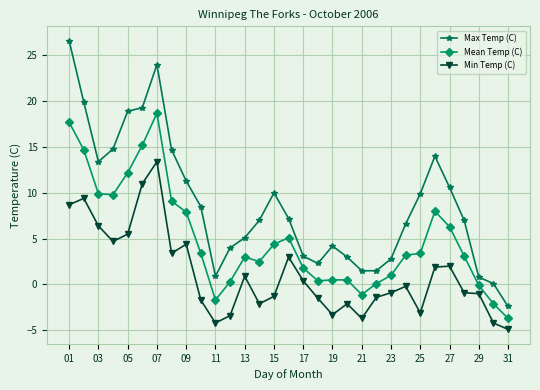

True or false: Min Temp (C) and Max Temp (C) intersect in this chart.

False